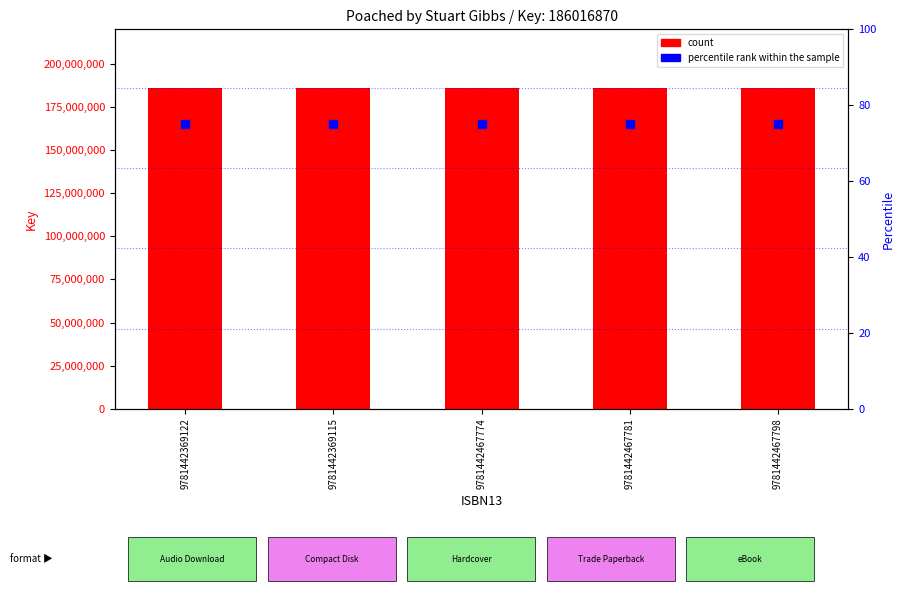

Which series reaches the maximum Y coordinate?

count